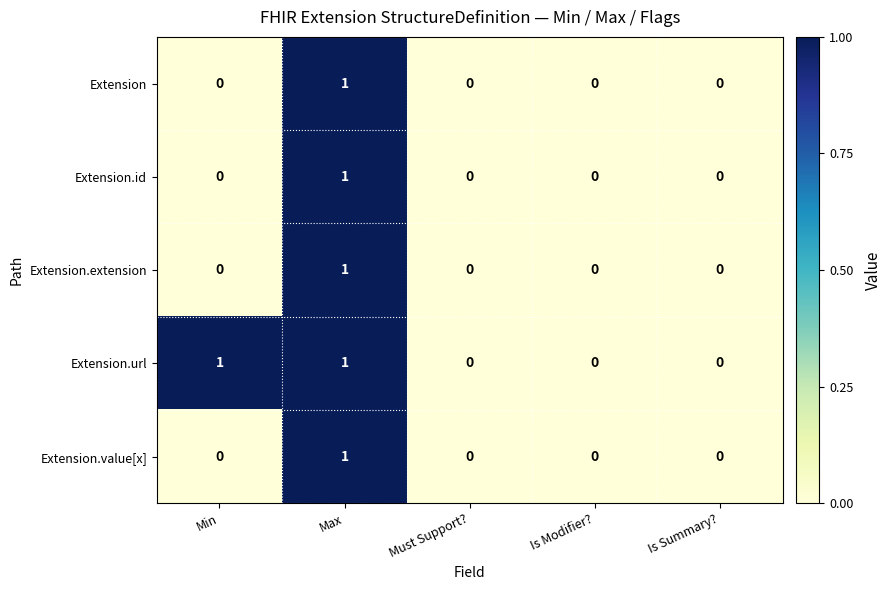

Which series has the largest total across all categories?

Extension.url